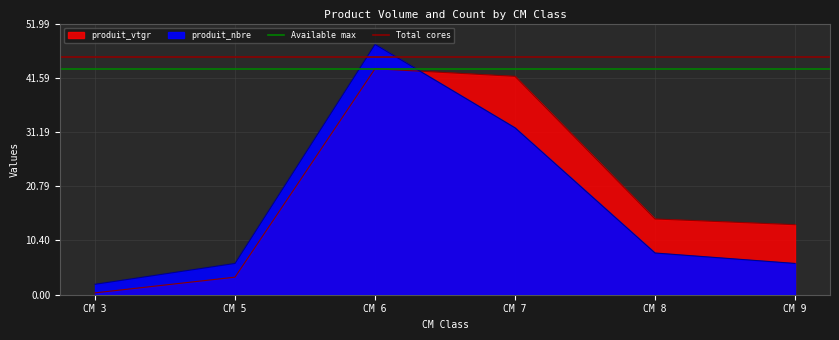

The value of Total cores at CM 5 is 65.0. True or false?

False